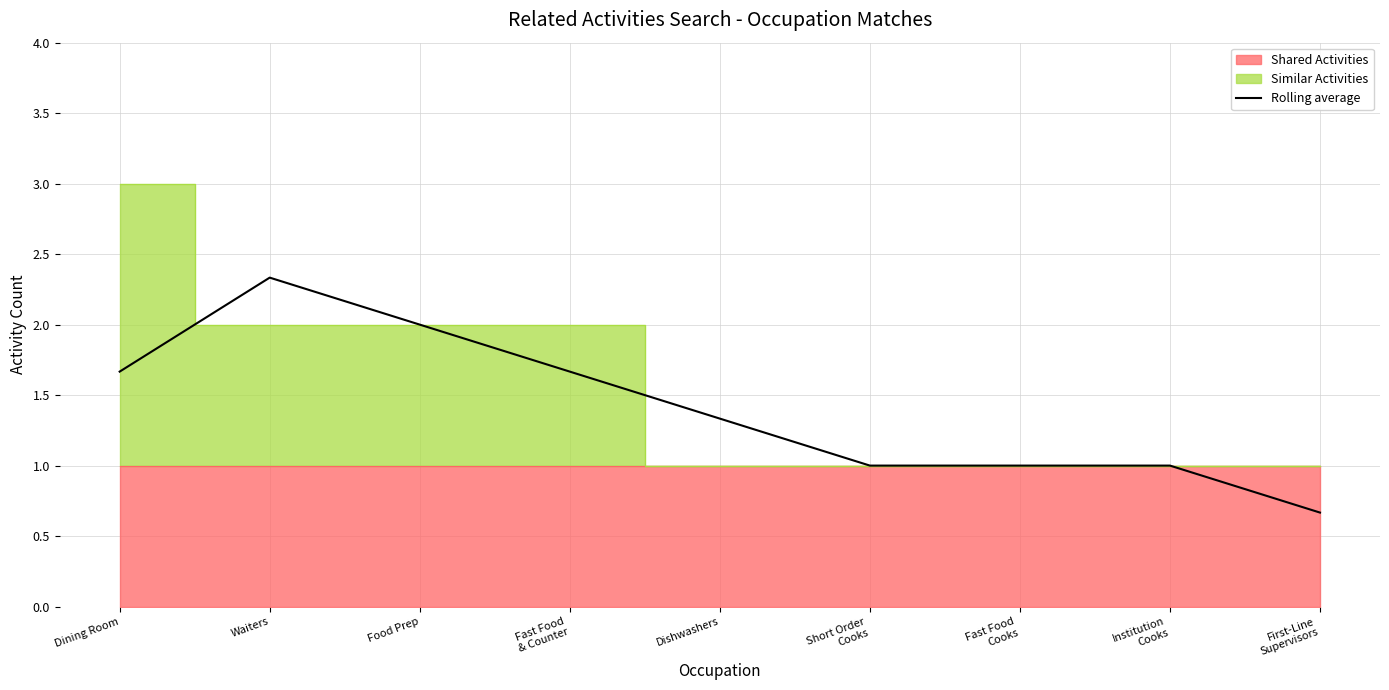

What is the ratio of the value at Waiters to the value at Dining Room?

1.4